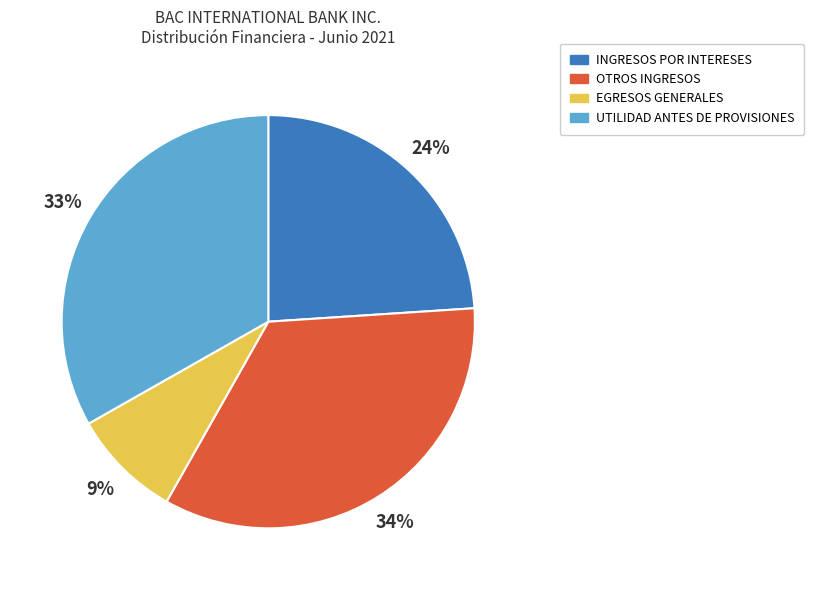

Does any single category account for the majority?

No